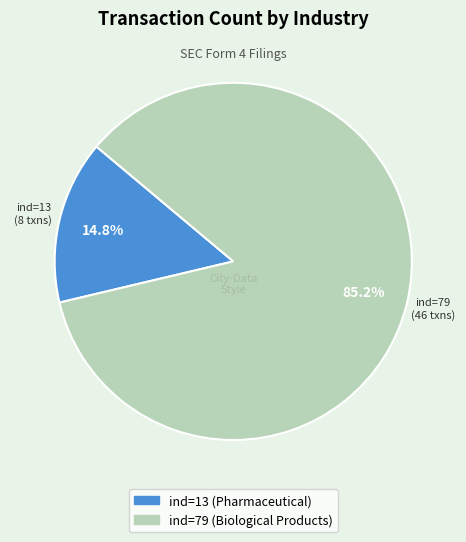

Is there any slice that represents more than half of the pie?

Yes